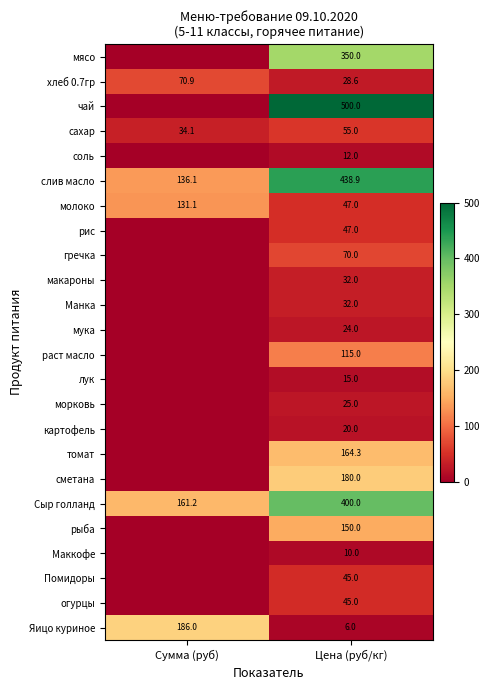

Rank the categories by Яицо куриное value from lowest to highest.

Цена (руб/кг), Сумма (руб)